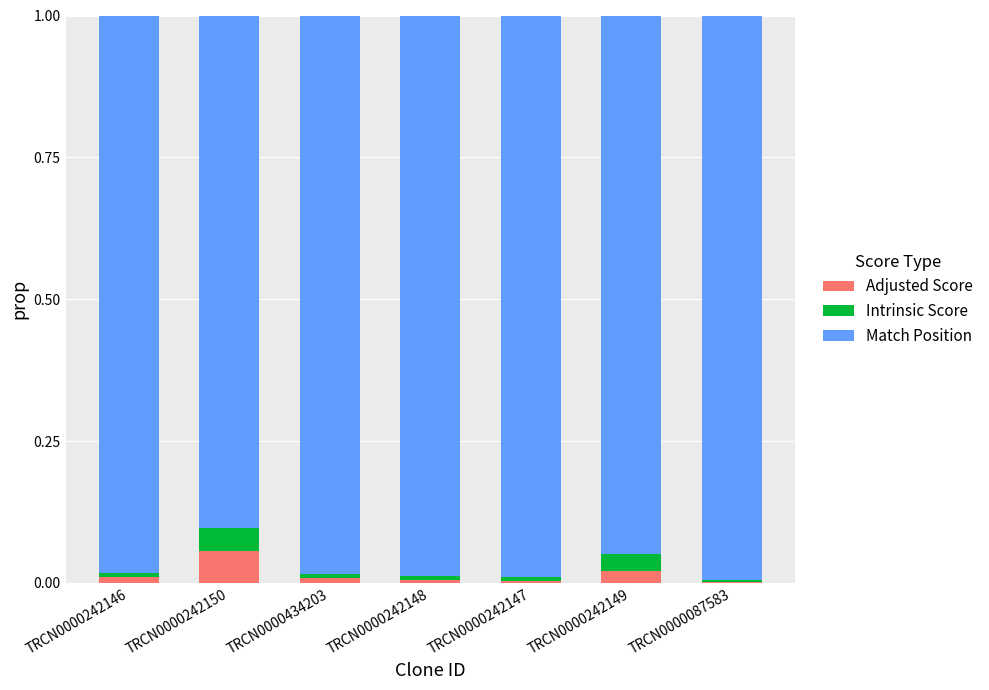

The Adjusted Score series shows 0.0 at TRCN0000242148. True or false?

True